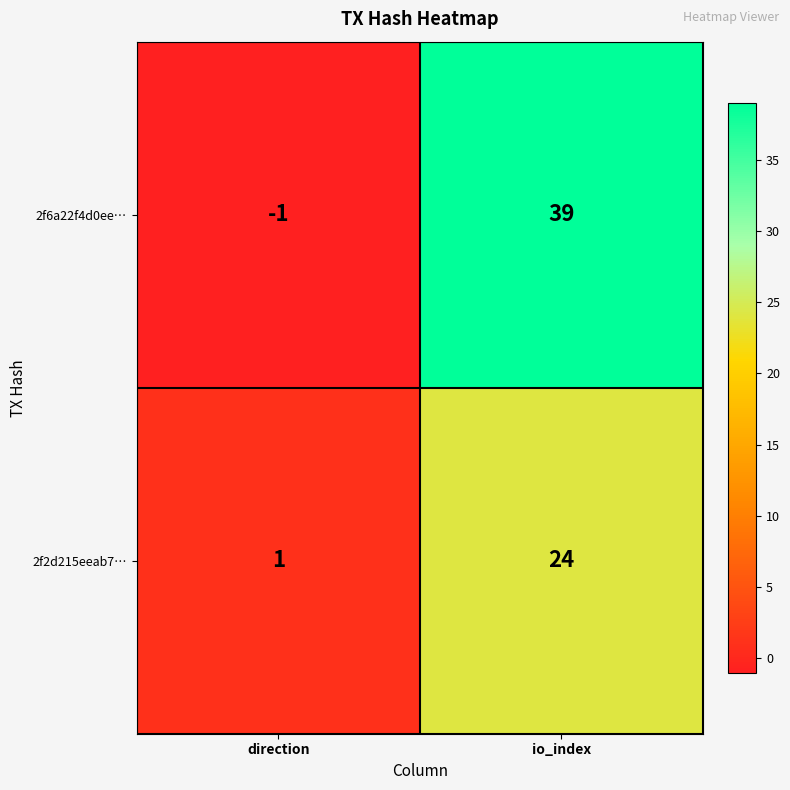

Which series has the largest range (max minus min)?

2f6a22f4d0ee…